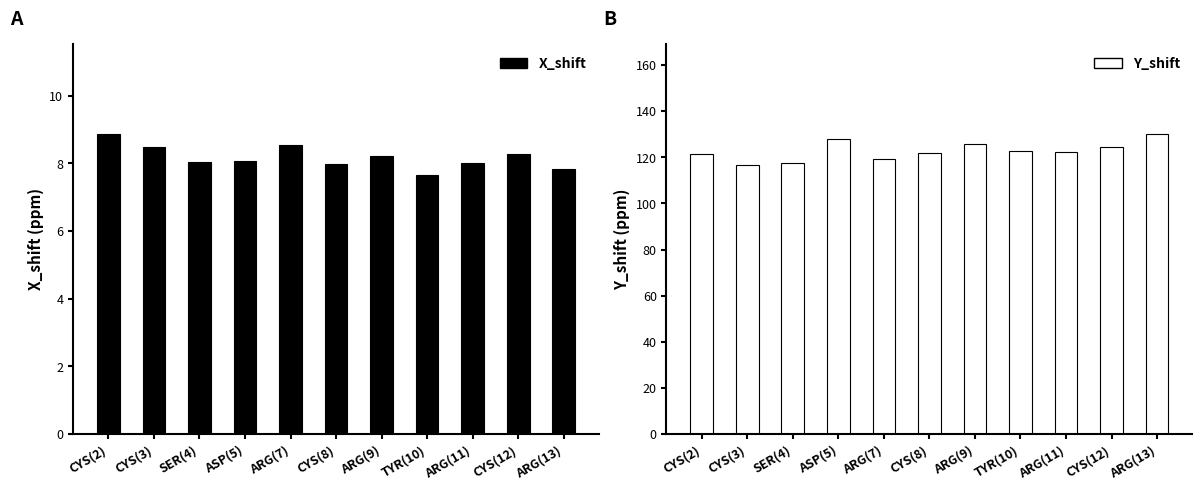

Rank the series by their maximum value, from lowest to highest.

X_shift, Y_shift